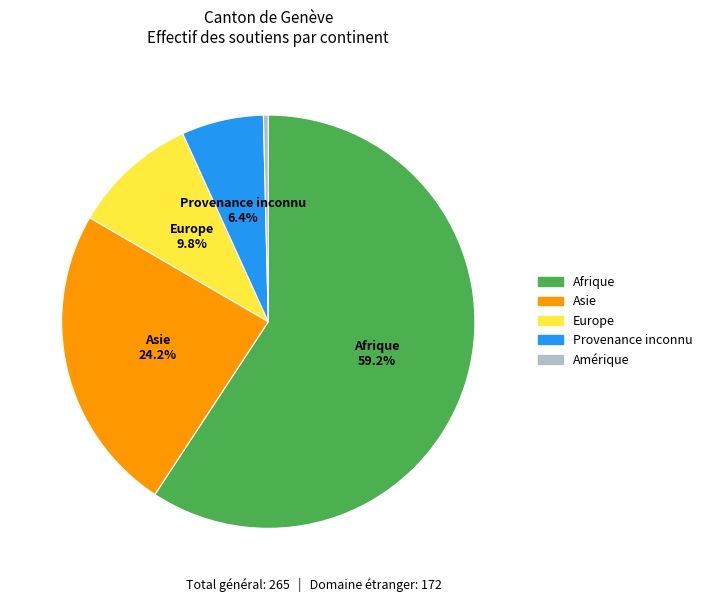

Is there any slice that represents more than half of the pie?

Yes